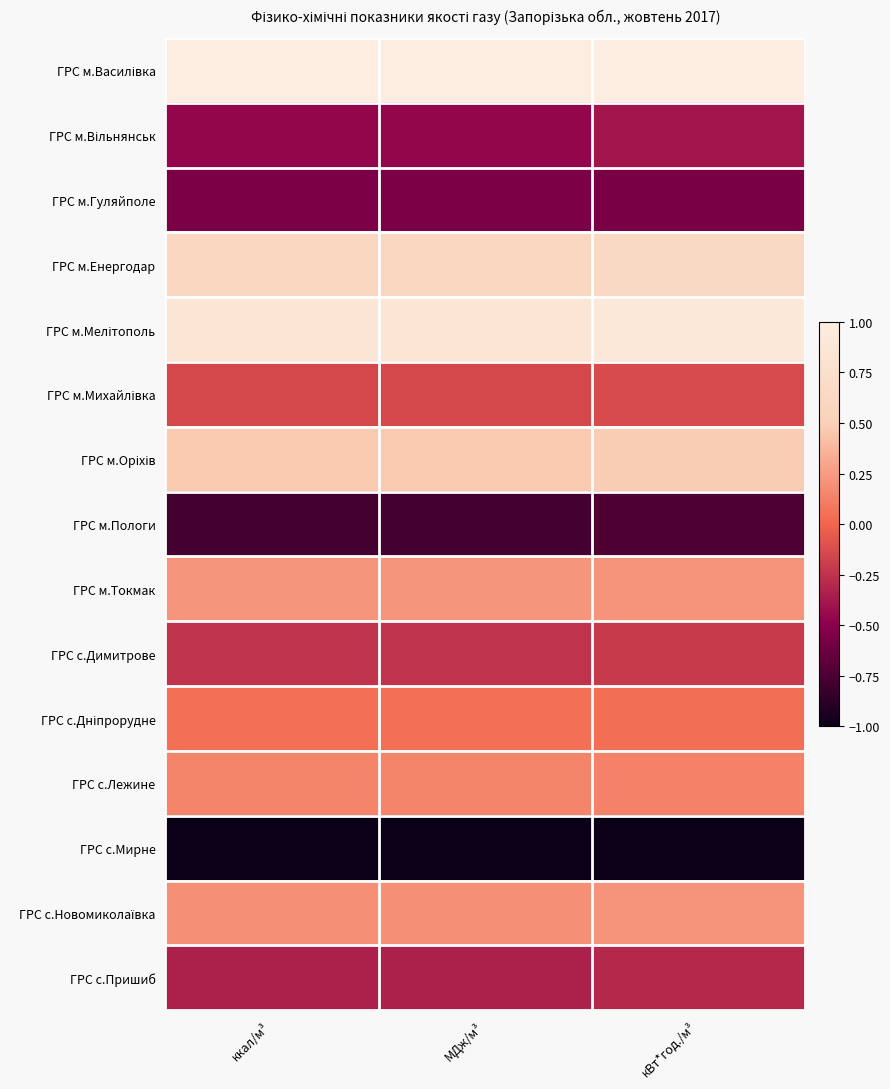

List the series in order of their peak value, highest first.

ГРС м.Василівка, ГРС м.Мелітополь, ГРС м.Енергодар, ГРС м.Оріхів, ГРС м.Токмак, ГРС с.Новомиколаївка, ГРС с.Лежине, ГРС с.Дніпрорудне, ГРС м.Михайлівка, ГРС с.Димитрове, ГРС с.Пришиб, ГРС м.Вільнянськ, ГРС м.Гуляйполе, ГРС м.Пологи, ГРС с.Мирне